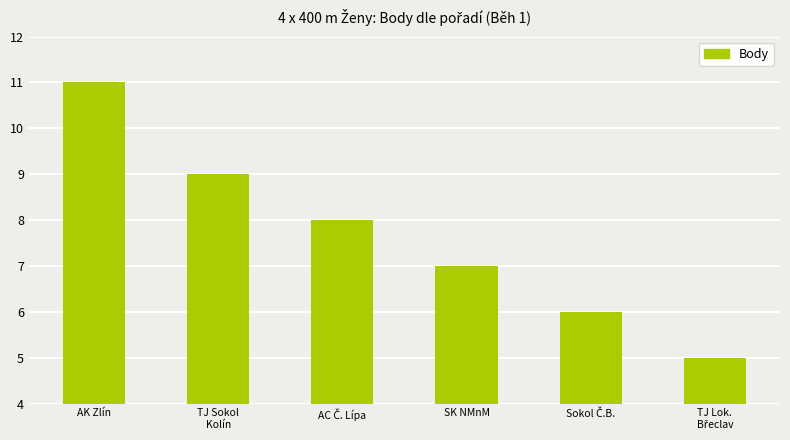

What is the smallest value displayed?

5